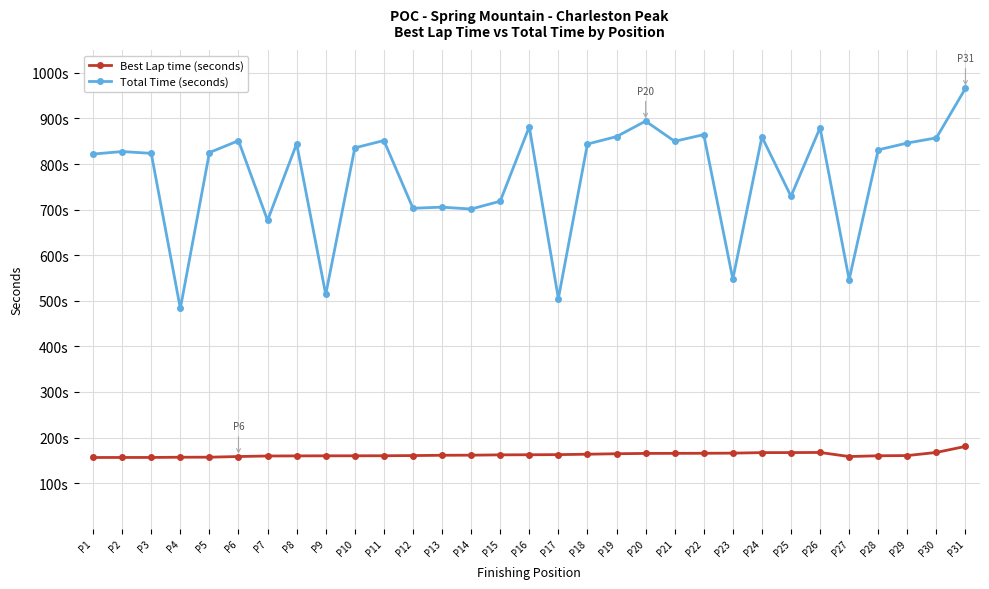

What are all the series names shown in the legend?

Best Lap time (seconds), Total Time (seconds)